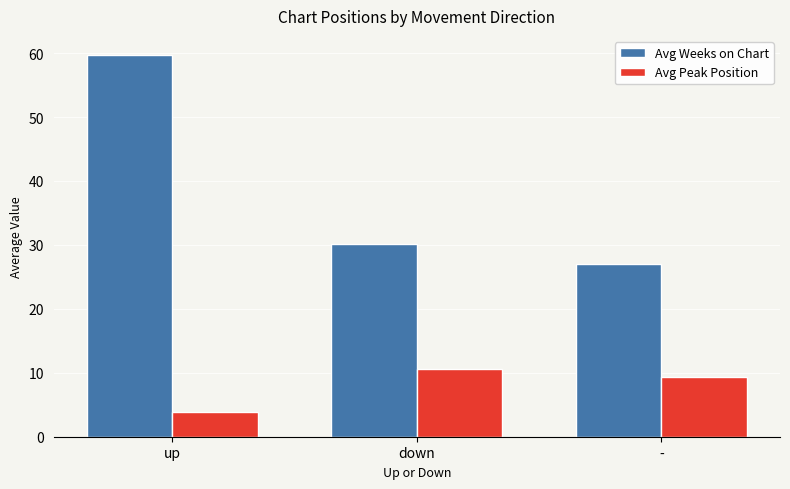

How many series are shown in this chart?

2